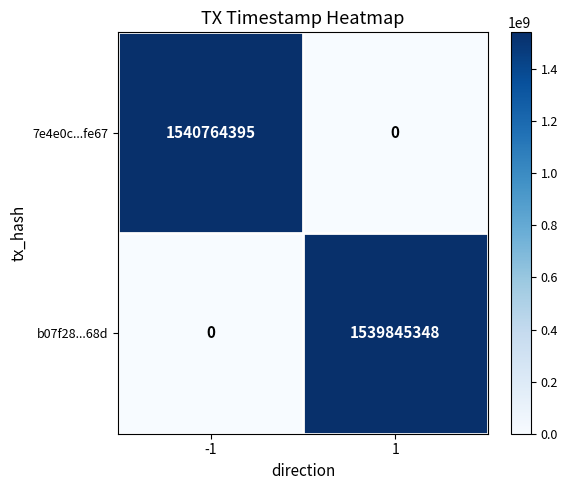

Which series has the widest spread of values?

7e4e0c...fe67